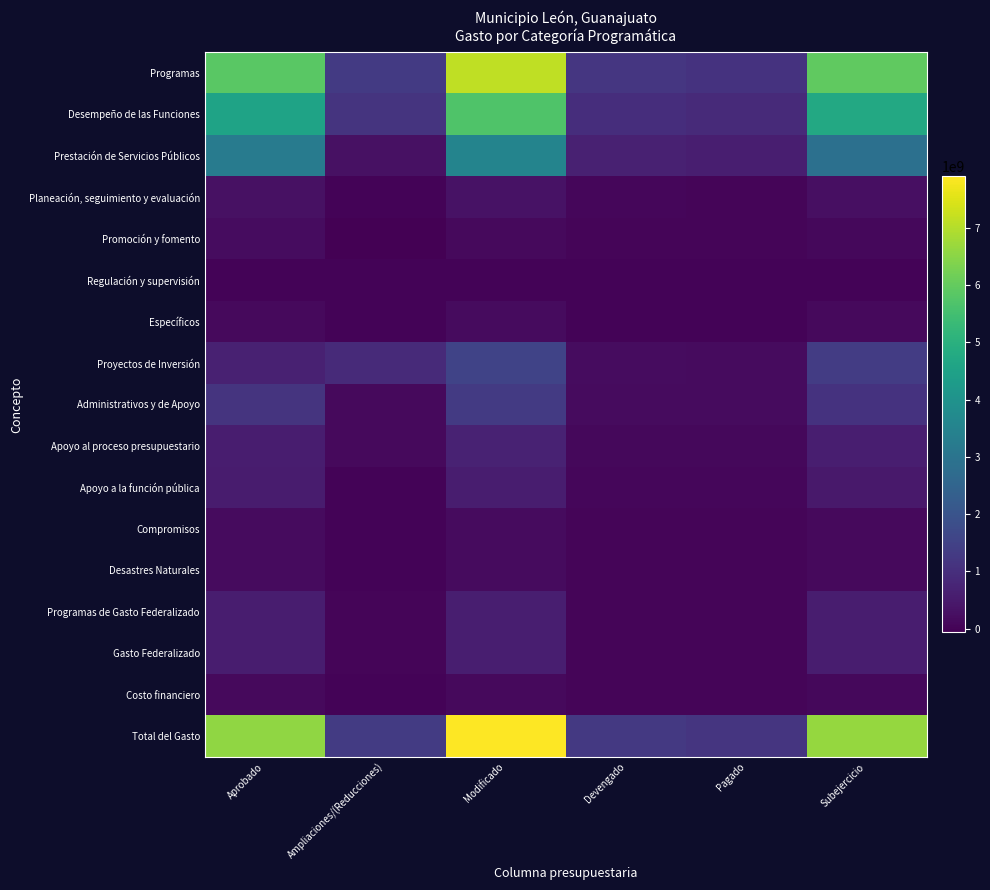

Reading right to left, extract all data points from this chart.

Programas: Subejercicio=5949751413.6	Pagado=1085786433.7	Devengado=1191685659.8	Modificado=7141437073.4	Ampliaciones/(Reducciones)=1287248032.8	Aprobado=5854189040.6
Desempeño de las Funciones: Subejercicio=4732449866.9	Pagado=875434410.7	Devengado=968141005.8	Modificado=5700590872.7	Ampliaciones/(Reducciones)=1133021686.2	Aprobado=4567569186.4
Prestación de Servicios Públicos: Subejercicio=2871001869.0	Pagado=587901575.6	Devengado=653737379.5	Modificado=3524739248.5	Ampliaciones/(Reducciones)=277197370.1	Aprobado=3247541878.4
Planeación, seguimiento y evaluación: Subejercicio=248489159.9	Pagado=55412999.8	Devengado=65350477.2	Modificado=313839637.1	Ampliaciones/(Reducciones)=11836340.5	Aprobado=302003296.6
Promoción y fomento: Subejercicio=100716258.1	Pagado=31649644.3	Devengado=32057834.4	Modificado=132774092.5	Ampliaciones/(Reducciones)=-65170690.4	Aprobado=197944782.9
Regulación y supervisión: Subejercicio=17046015.1	Pagado=3530314.7	Devengado=3670631.2	Modificado=20716646.4	Ampliaciones/(Reducciones)=933008.1	Aprobado=19783638.2
Específicos: Subejercicio=141483369.7	Pagado=19431469.5	Devengado=19845145.7	Modificado=161328515.4	Ampliaciones/(Reducciones)=11788358.2	Aprobado=149540157.2
Proyectos de Inversión: Subejercicio=1353713195.0	Pagado=177508406.9	Devengado=193479537.8	Modificado=1547192732.8	Ampliaciones/(Reducciones)=896437299.8	Aprobado=650755433.0
Administrativos y de Apoyo: Subejercicio=1094518482.8	Pagado=172410339.4	Devengado=177869558.8	Modificado=1272388041.7	Ampliaciones/(Reducciones)=146207741.7	Aprobado=1126180300.0
Apoyo al proceso presupuestario: Subejercicio=602087196.3	Pagado=92455416.4	Devengado=93993751.4	Modificado=696080947.7	Ampliaciones/(Reducciones)=125625772.7	Aprobado=570455175.0
Apoyo a la función pública: Subejercicio=492431286.5	Pagado=79954923.0	Devengado=83875807.4	Modificado=576307094.0	Ampliaciones/(Reducciones)=20581969.0	Aprobado=555725125.0
Compromisos: Subejercicio=122783063.8	Pagado=37941683.5	Devengado=45675095.2	Modificado=168458159.1	Ampliaciones/(Reducciones)=8018604.9	Aprobado=160439554.2
Desastres Naturales: Subejercicio=122783063.8	Pagado=37941683.5	Devengado=45675095.2	Modificado=168458159.1	Ampliaciones/(Reducciones)=8018604.9	Aprobado=160439554.2
Programas de Gasto Federalizado: Subejercicio=571142926.0	Pagado=34041595.0	Devengado=34265795.0	Modificado=605408721.0	Ampliaciones/(Reducciones)=35305181.8	Aprobado=570103539.2
Gasto Federalizado: Subejercicio=571142926.0	Pagado=34041595.0	Devengado=34265795.0	Modificado=605408721.0	Ampliaciones/(Reducciones)=35305181.8	Aprobado=570103539.2
Costo financiero: Subejercicio=112786341.0	Pagado=36417762.9	Devengado=36417762.9	Modificado=149204103.9	Ampliaciones/(Reducciones)=-0.0	Aprobado=149204103.9
Total del Gasto: Subejercicio=6633680680.6	Pagado=1156245791.5	Devengado=1262369217.7	Modificado=7896049898.3	Ampliaciones/(Reducciones)=1322553214.6	Aprobado=6573496683.6